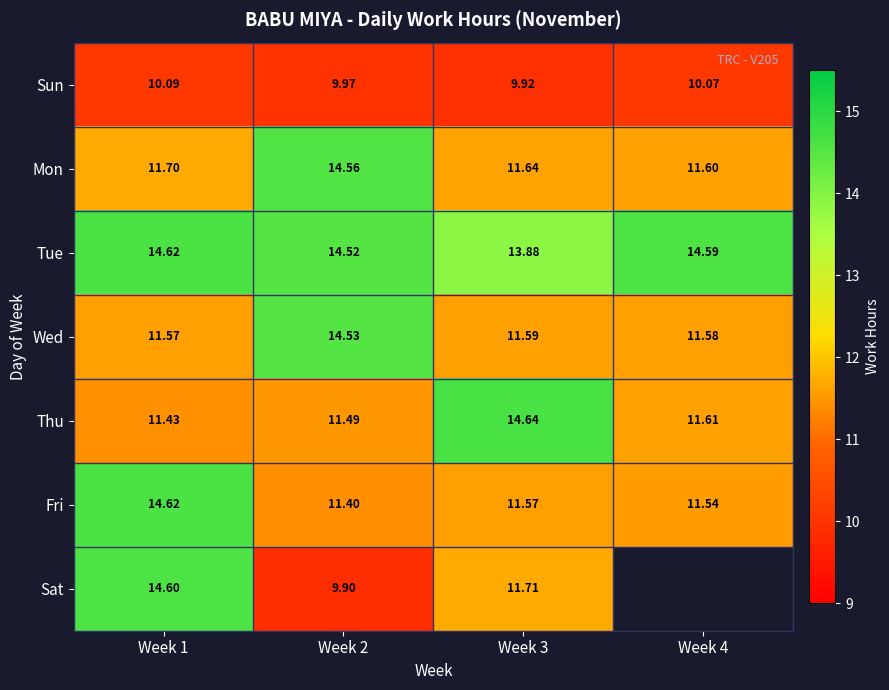

The value of Mon at Week 1 is 18.6. True or false?

False